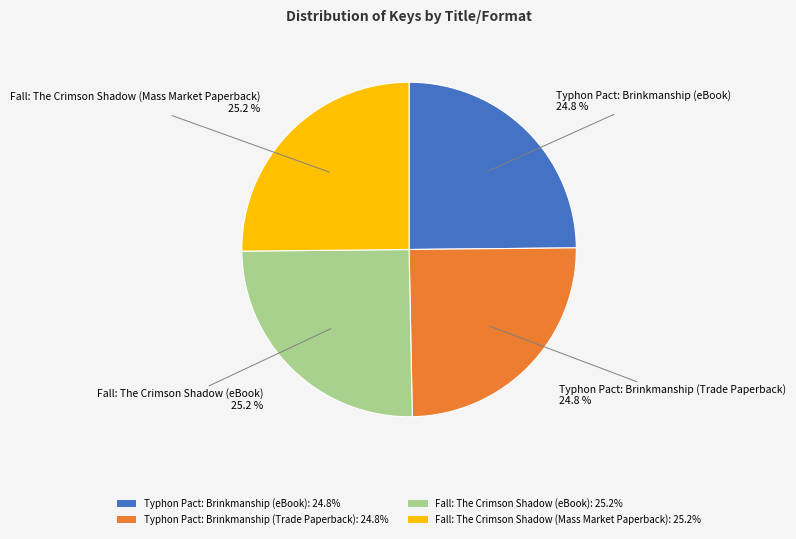

Does any single category account for the majority?

No